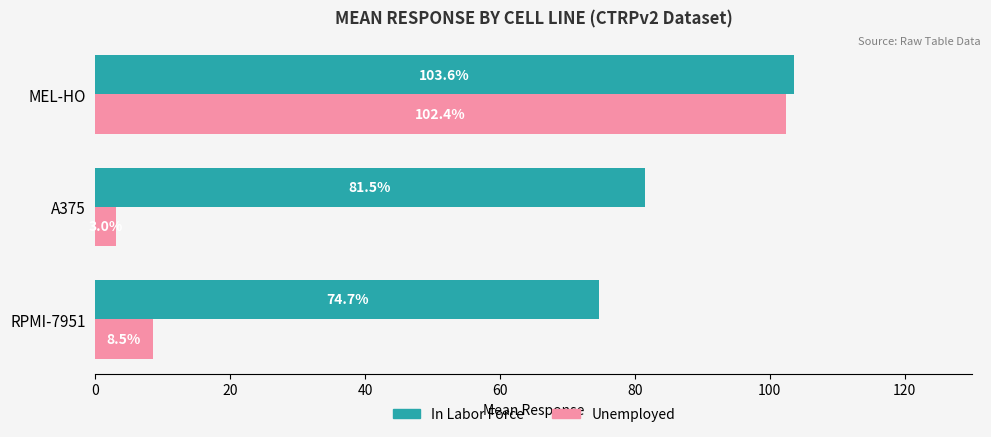

What is the maximum value for In Labor Force?

103.6